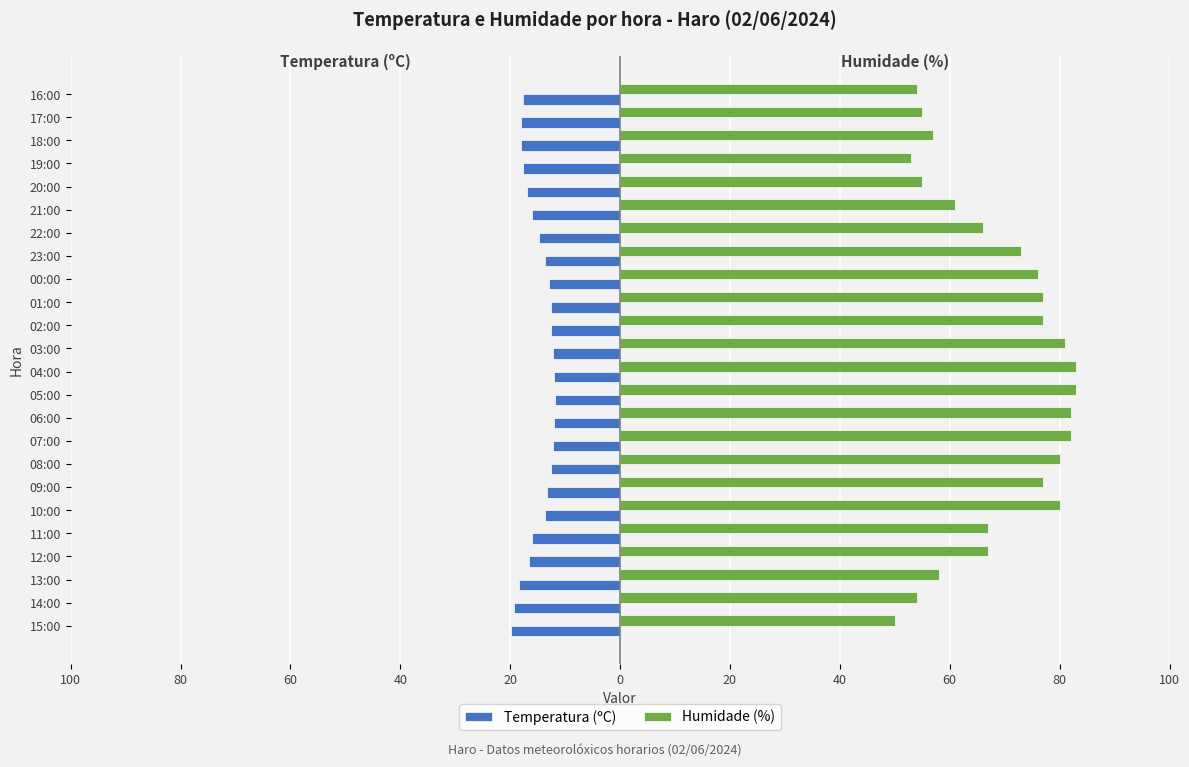

What are all the series names shown in the legend?

Temperatura (ºC), Humidade (%)